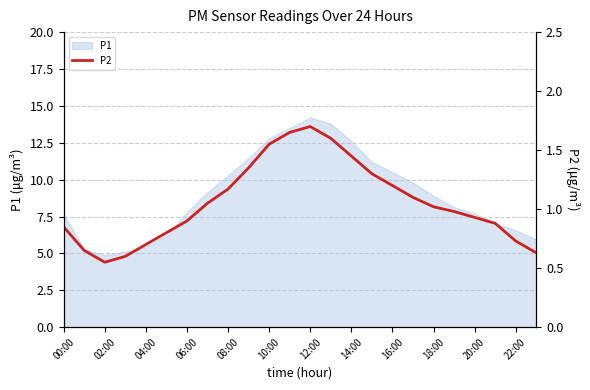

Reading left to right, extract all data points from this chart.

0.8	0.7	0.6	0.6	0.7	0.8	0.9	1.1	1.2	1.4	1.6	1.6	1.7	1.6	1.4	1.3	1.2	1.1	1.0	1.0	0.9	0.9	0.7	0.6